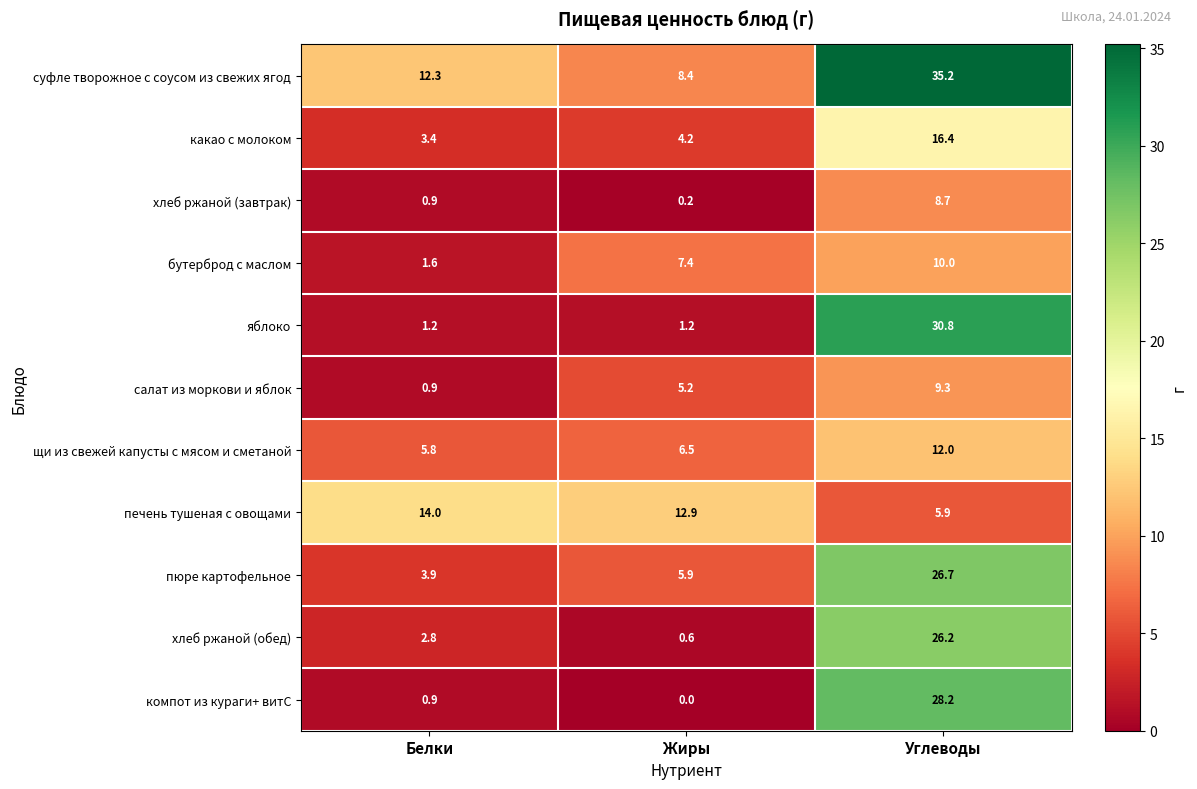

At which label is компот из кураги+ витС closest to 14?

Белки